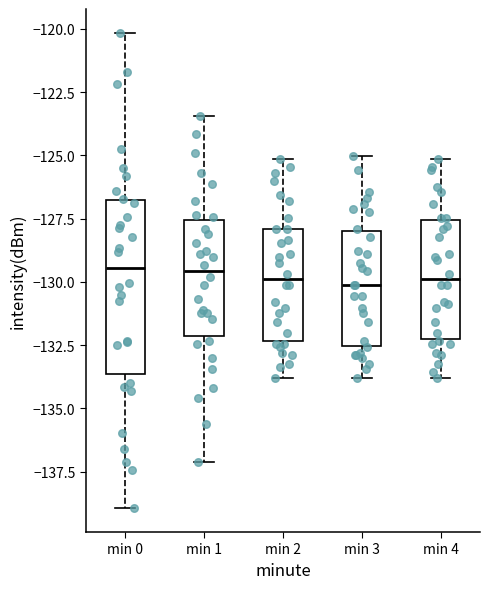

Where is the lower edge of the box for min 2 on the y-axis? The values are not printed on the chart, so give them approximately, as read against the axis.

-132.5